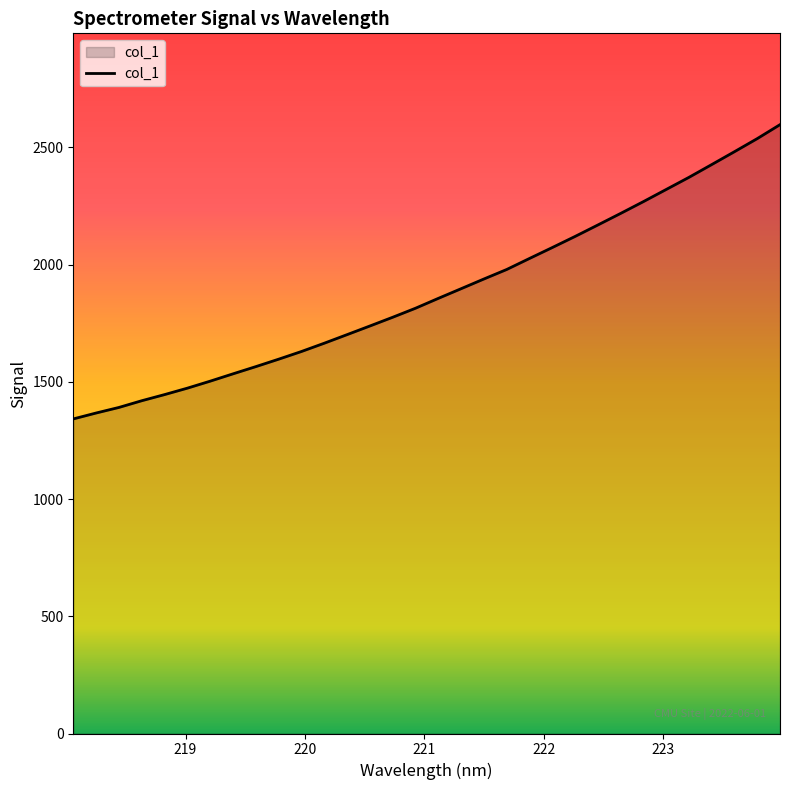

How many categories are shown in the chart?

32